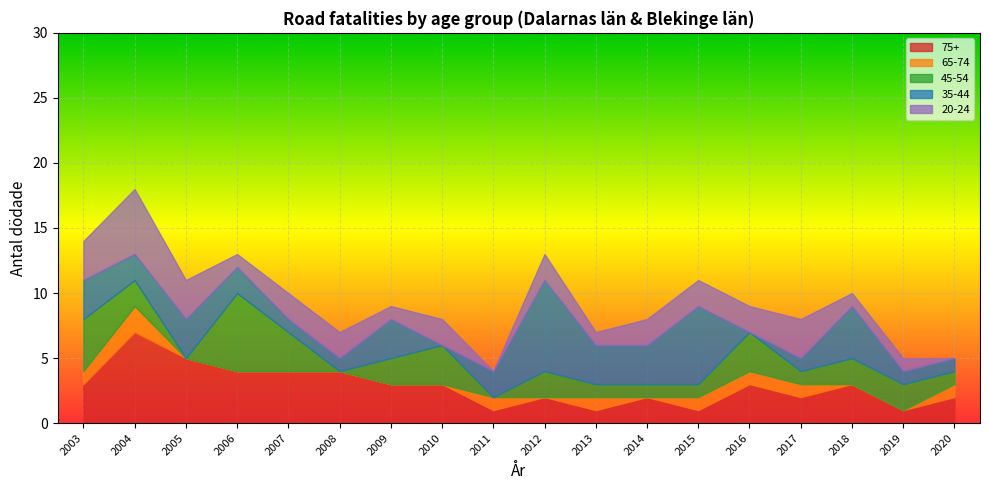

What is the maximum value for 75+?

7